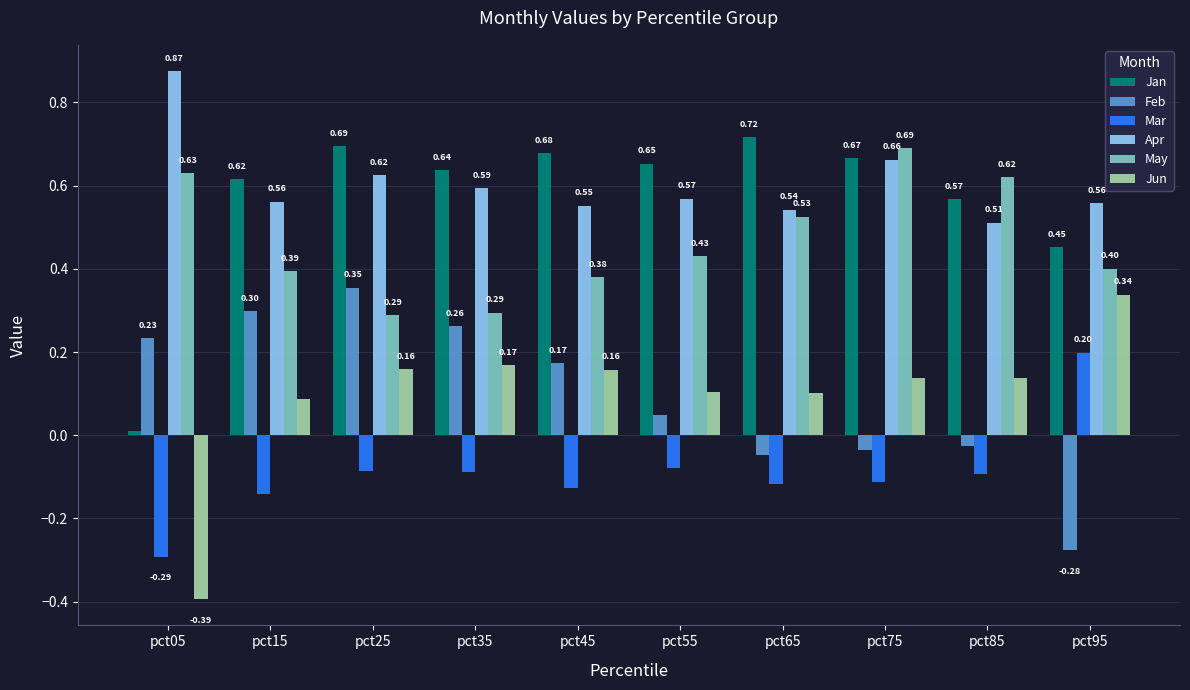

How many distinct data groups are displayed?

6